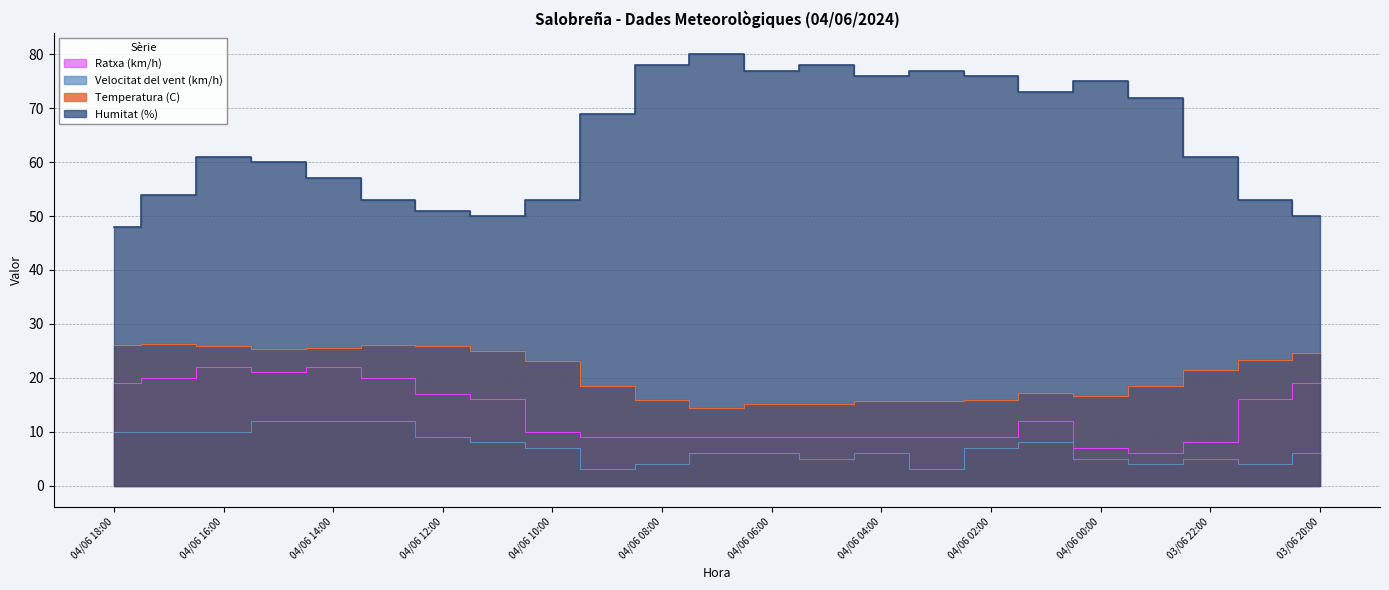

Reading right to left, list all the values displayed in this chart.

Temperatura (C): 03/06 20:00=24.5	03/06 21:00=23.2	03/06 22:00=21.5	03/06 23:00=18.4	04/06 00:00=16.6	04/06 01:00=17.2	04/06 02:00=15.8	04/06 03:00=15.6	04/06 04:00=15.6	04/06 05:00=15.2	04/06 06:00=15.2	04/06 07:00=14.4	04/06 08:00=15.8	04/06 09:00=18.4	04/06 10:00=23.1	04/06 11:00=25.0	04/06 12:00=25.9	04/06 13:00=26.0	04/06 14:00=25.6	04/06 15:00=25.4	04/06 16:00=25.8	04/06 17:00=26.3	04/06 18:00=26.0
Humitat (%): 03/06 20:00=50.0	03/06 21:00=53.0	03/06 22:00=61.0	03/06 23:00=72.0	04/06 00:00=75.0	04/06 01:00=73.0	04/06 02:00=76.0	04/06 03:00=77.0	04/06 04:00=76.0	04/06 05:00=78.0	04/06 06:00=77.0	04/06 07:00=80.0	04/06 08:00=78.0	04/06 09:00=69.0	04/06 10:00=53.0	04/06 11:00=50.0	04/06 12:00=51.0	04/06 13:00=53.0	04/06 14:00=57.0	04/06 15:00=60.0	04/06 16:00=61.0	04/06 17:00=54.0	04/06 18:00=48.0
Velocitat del vent (km/h): 03/06 20:00=6.0	03/06 21:00=4.0	03/06 22:00=5.0	03/06 23:00=4.0	04/06 00:00=5.0	04/06 01:00=8.0	04/06 02:00=7.0	04/06 03:00=3.0	04/06 04:00=6.0	04/06 05:00=5.0	04/06 06:00=6.0	04/06 07:00=6.0	04/06 08:00=4.0	04/06 09:00=3.0	04/06 10:00=7.0	04/06 11:00=8.0	04/06 12:00=9.0	04/06 13:00=12.0	04/06 14:00=12.0	04/06 15:00=12.0	04/06 16:00=10.0	04/06 17:00=10.0	04/06 18:00=10.0
Ratxa (km/h): 03/06 20:00=19.0	03/06 21:00=16.0	03/06 22:00=8.0	03/06 23:00=6.0	04/06 00:00=7.0	04/06 01:00=12.0	04/06 02:00=9.0	04/06 03:00=9.0	04/06 04:00=9.0	04/06 05:00=9.0	04/06 06:00=9.0	04/06 07:00=9.0	04/06 08:00=9.0	04/06 09:00=9.0	04/06 10:00=10.0	04/06 11:00=16.0	04/06 12:00=17.0	04/06 13:00=20.0	04/06 14:00=22.0	04/06 15:00=21.0	04/06 16:00=22.0	04/06 17:00=20.0	04/06 18:00=19.0